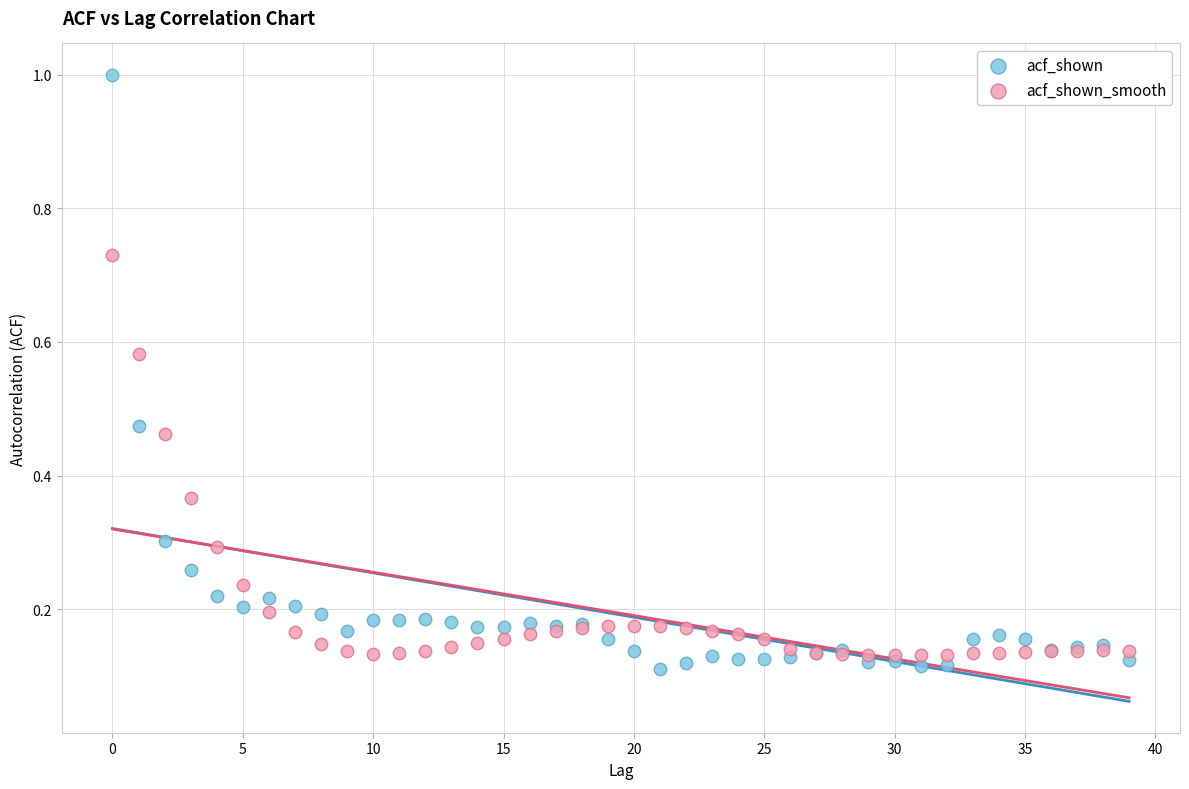

What are all the series names shown in the legend?

acf_shown, acf_shown_smooth